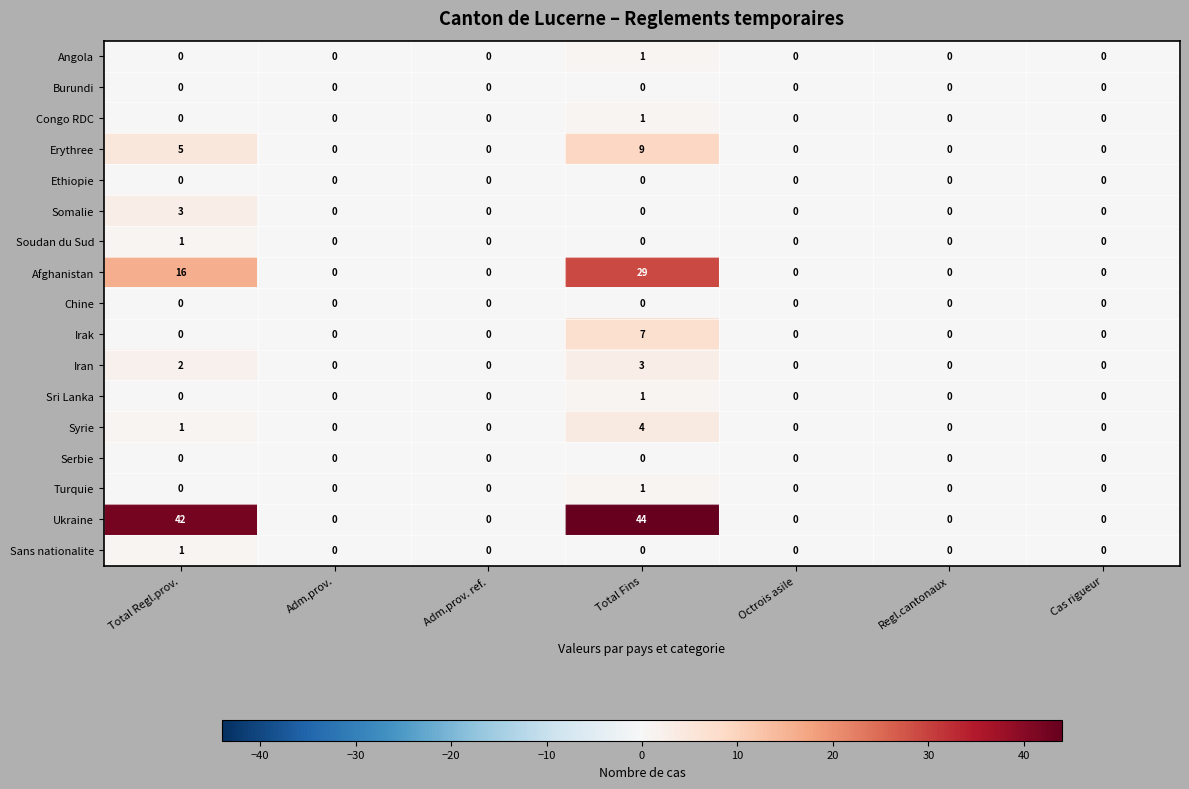

Is it true that Soudan du Sud equals 1 at Adm.prov.?

False